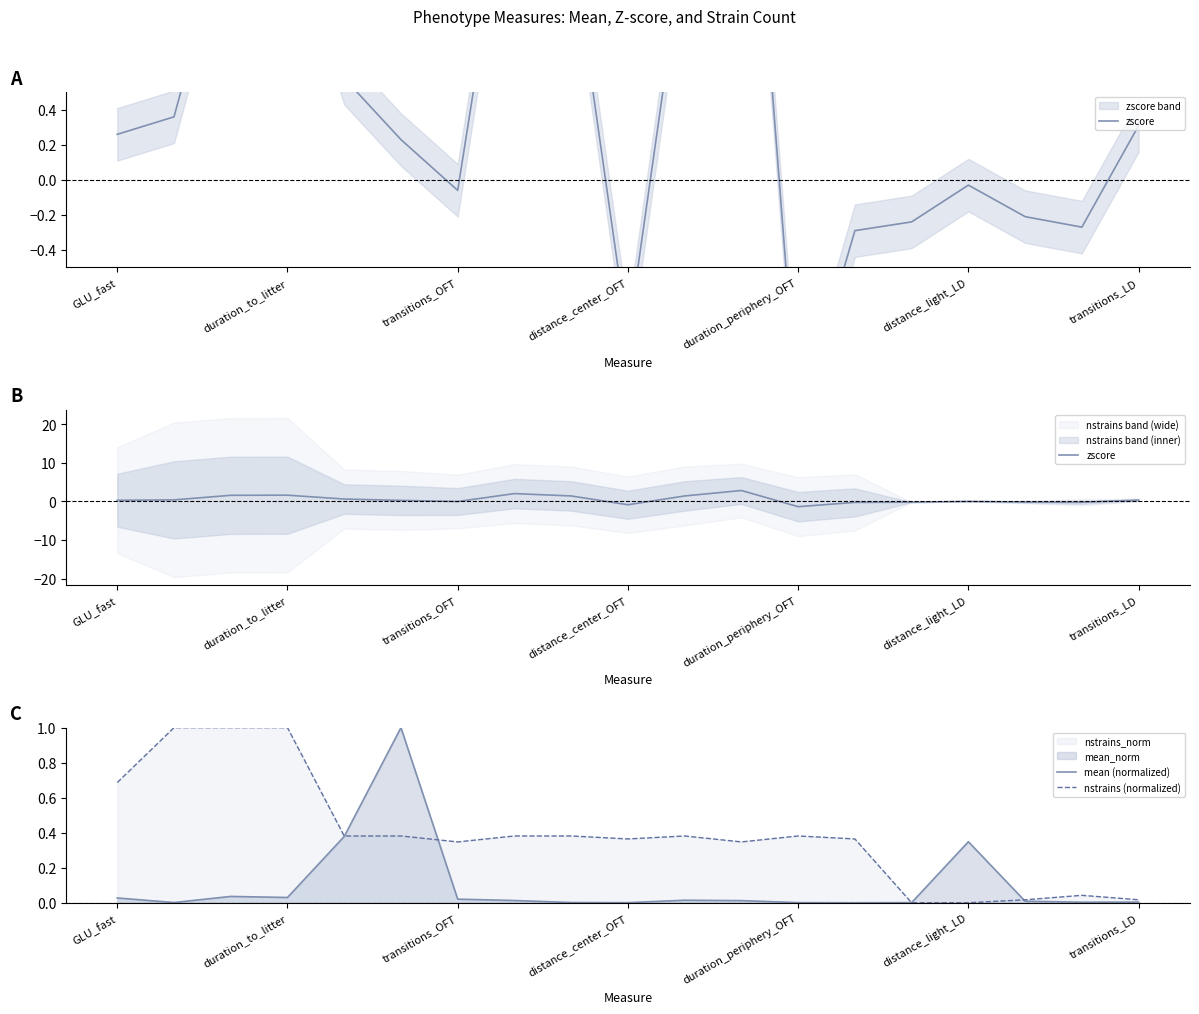

How many lines are shown in the chart?

3